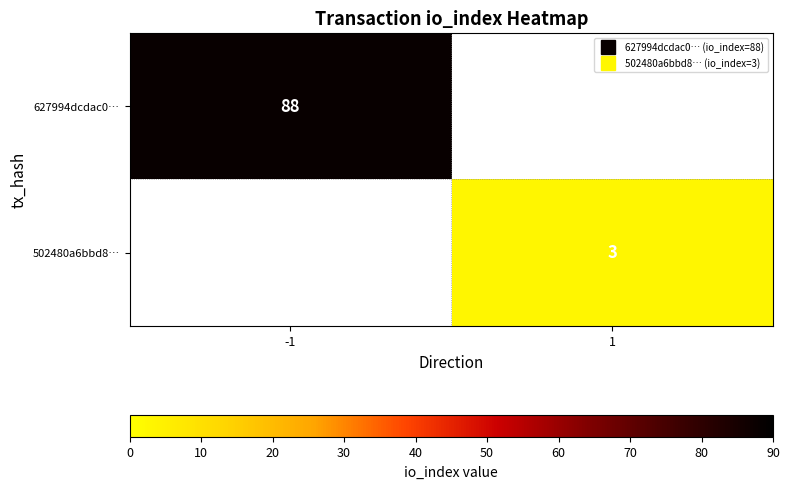

At how many categories does at least one series exceed 64?

1